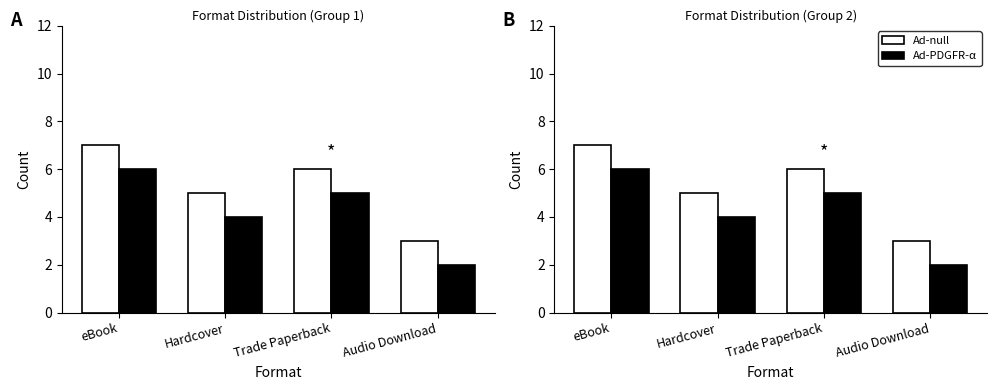

How many series are shown in this chart?

2